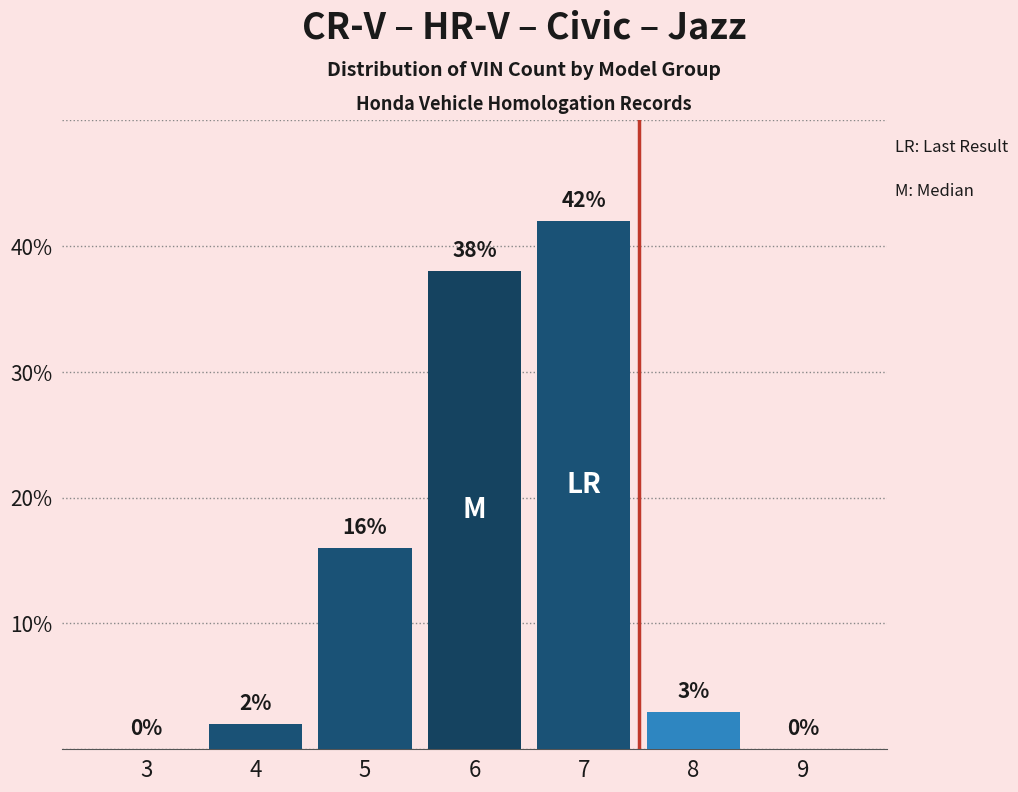

Reading left to right, transcribe all the data shown in this chart.

3=0	4=2	5=16	6=38	7=42	8=3	9=0